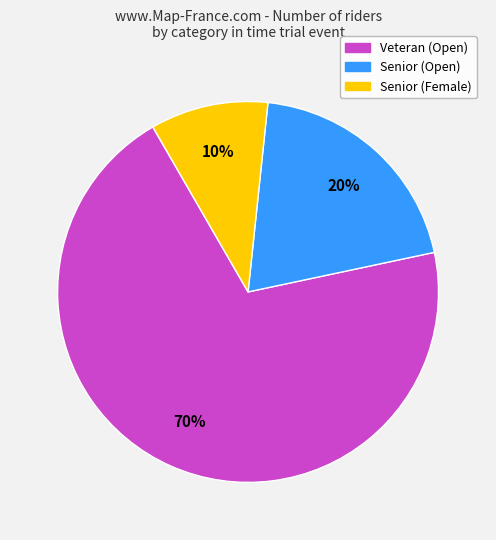

Is there a majority slice in this chart?

Yes